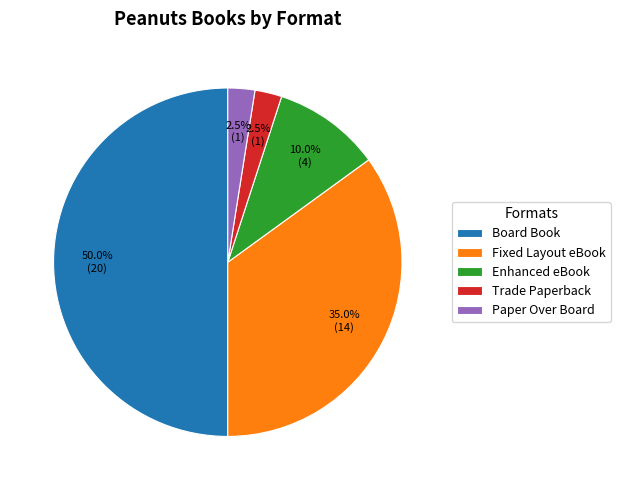

Is the sum of Trade Paperback and Enhanced eBook greater than half?

No